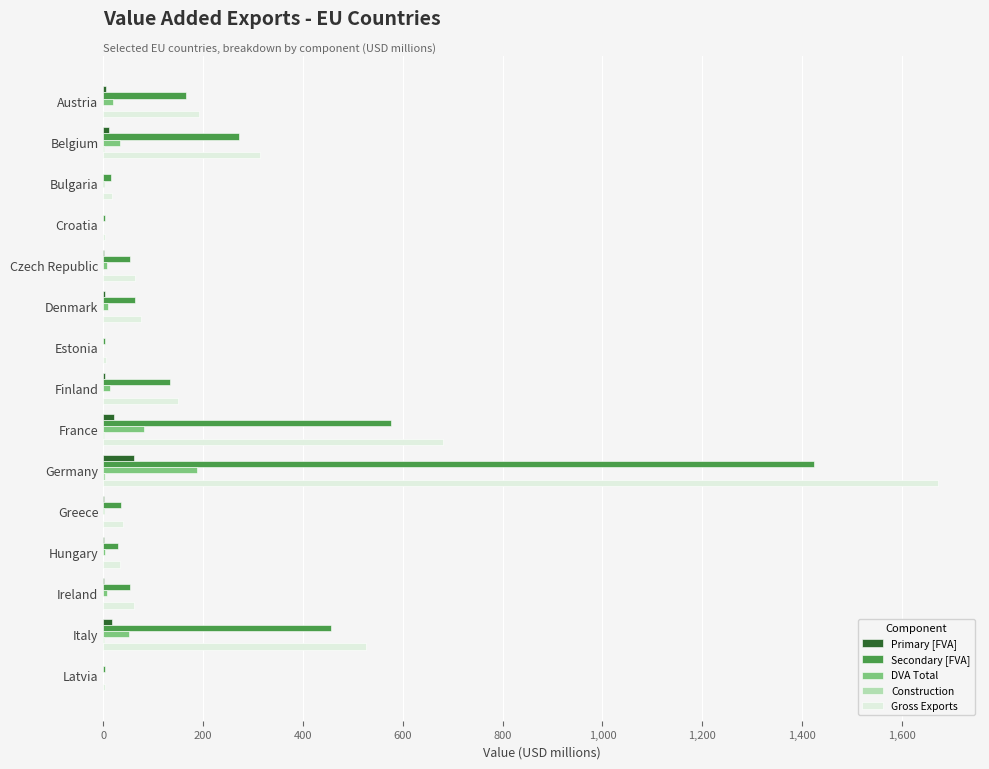

Which label corresponds to the largest value in the chart?

Germany